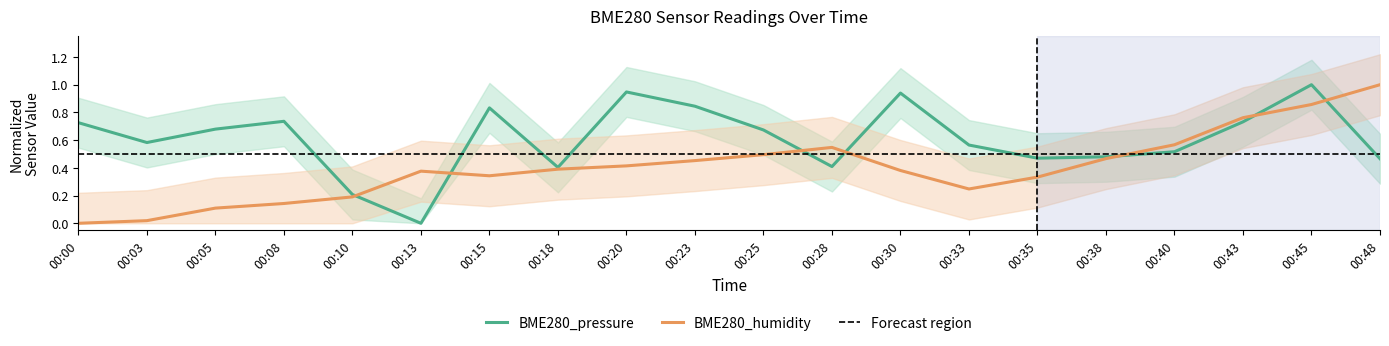

What is the average value of the BME280_humidity series?

0.4